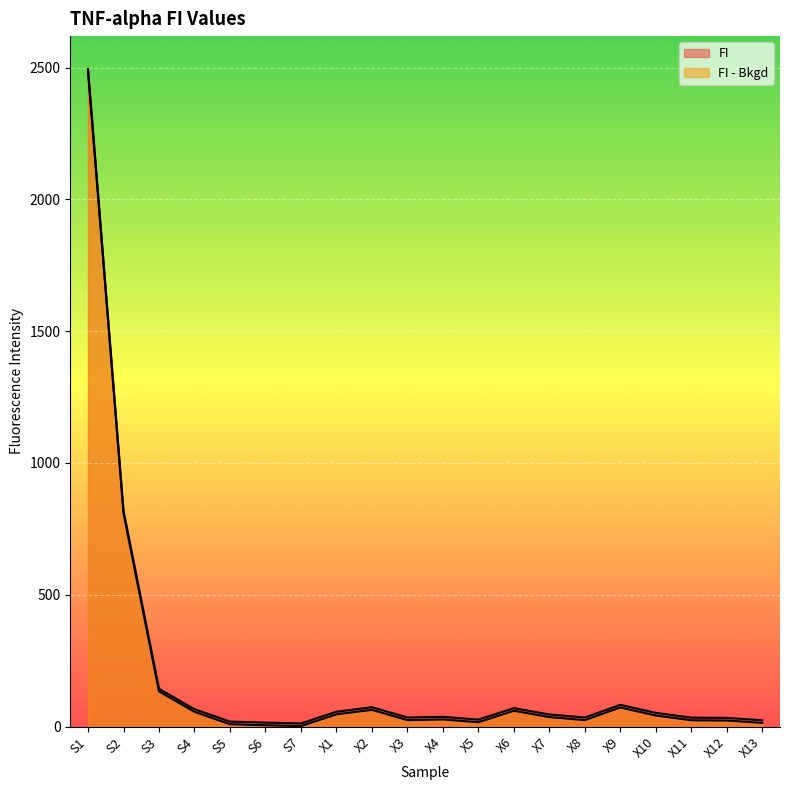

Rank the series by their average value, from lowest to highest.

FI - Bkgd, FI